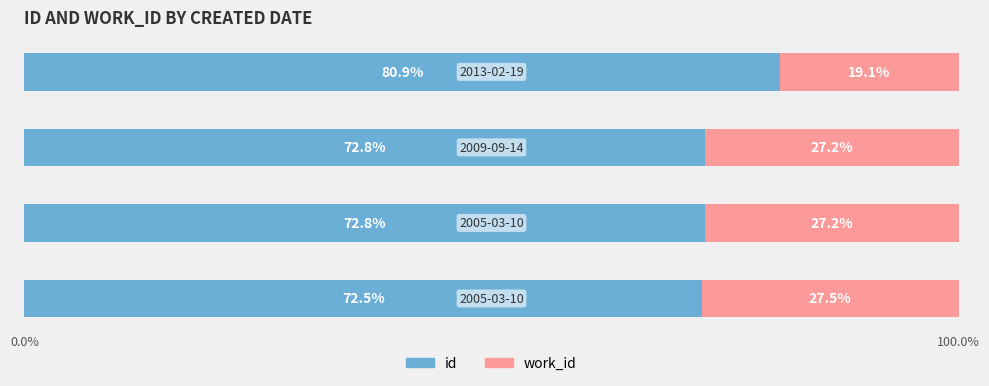

What is the difference between the maximum and second lowest values in the id series?

8.1